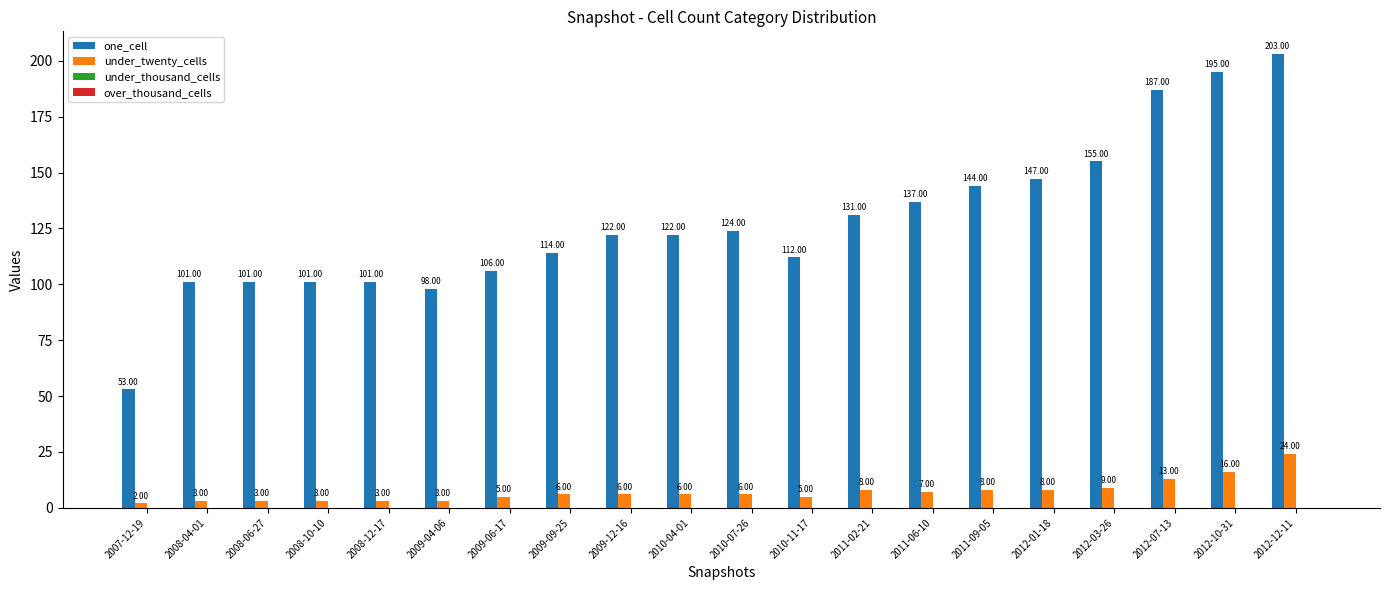

What is the value of the under_twenty_cells bar at the 7th from the left?

5